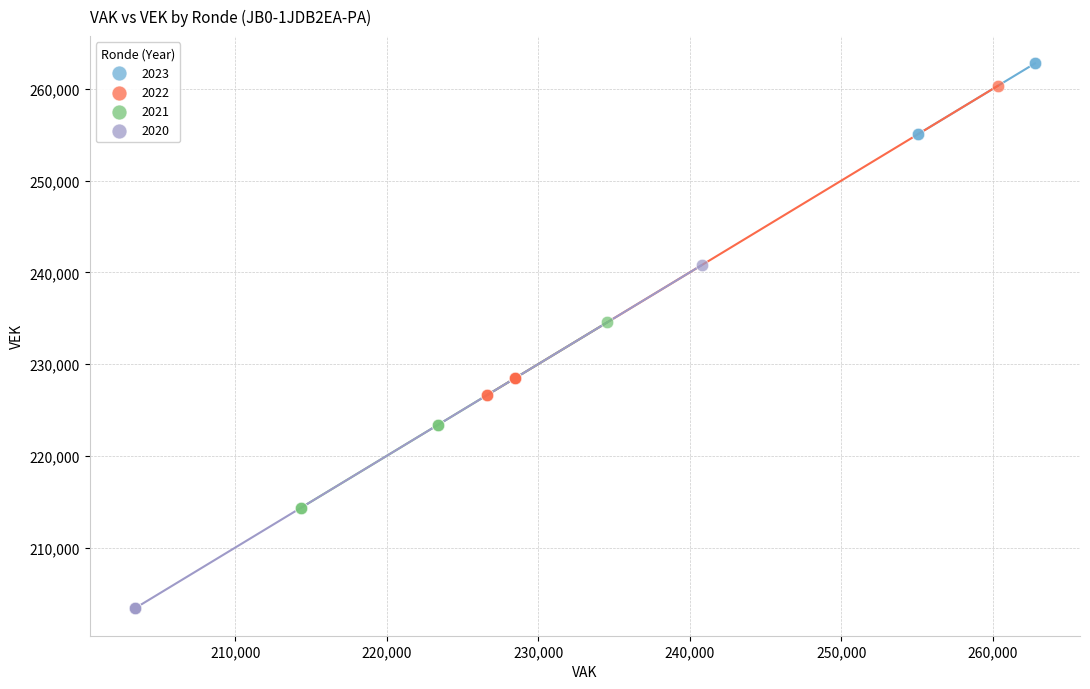

Which series reaches the minimum Y coordinate?

2020